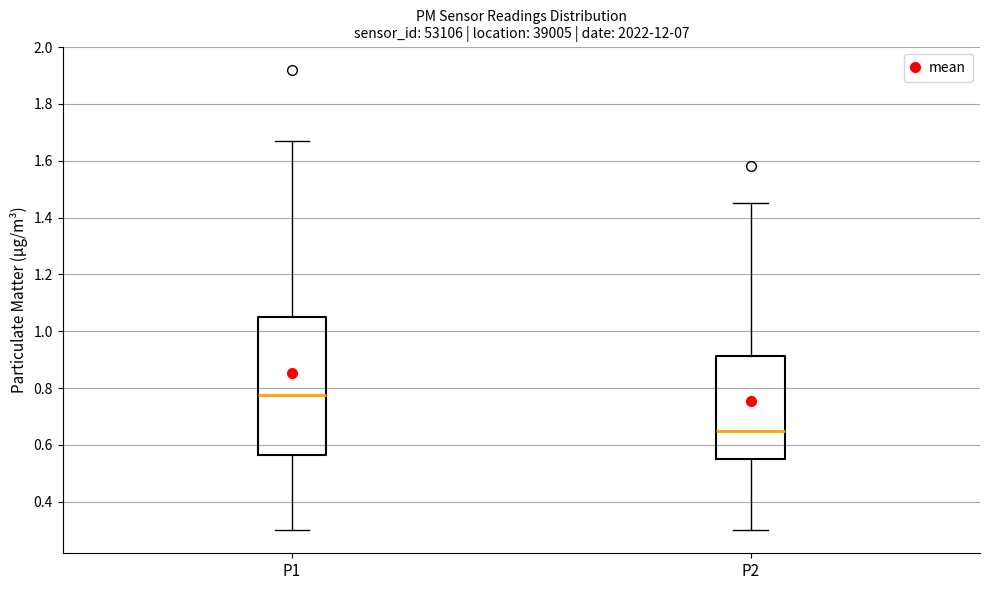

Which box's median line is the lowest?

P2